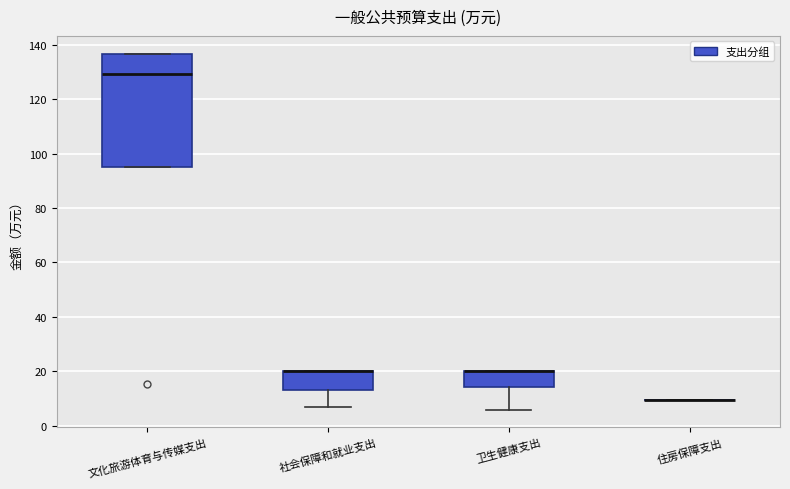

Reading left to right, read every box against the y-axis: the position of its median line, the range the box covers, and the ends of its whiskers. The values are not printed on the chart, so give them approximately, as read against the axis.

文化旅游体育与传媒支出: median 130, box 96 to 136, whiskers 96 to 136
社会保障和就业支出: median 20 (drawn on the box's upper edge), box 14 to 20, whiskers 8 to 20
卫生健康支出: median 20 (drawn on the box's upper edge), box 14 to 20, whiskers 6 to 20
住房保障支出: box collapsed to a line at 10, whiskers 10 to 10